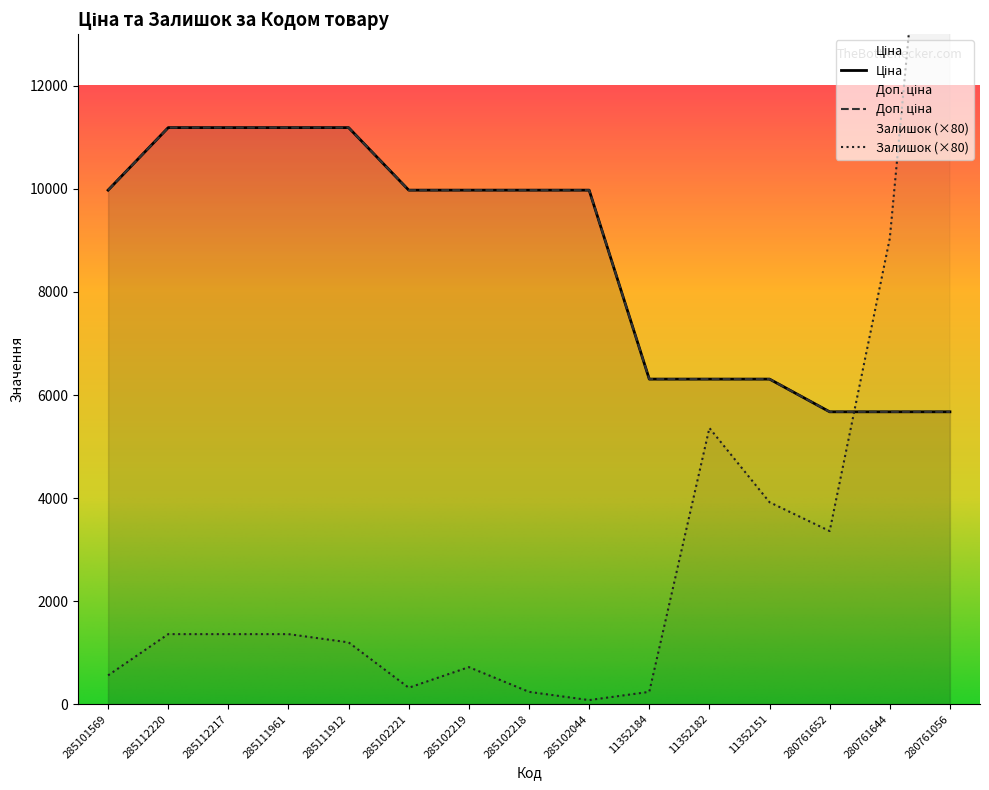

What is the maximum value for Залишок?

21600.0